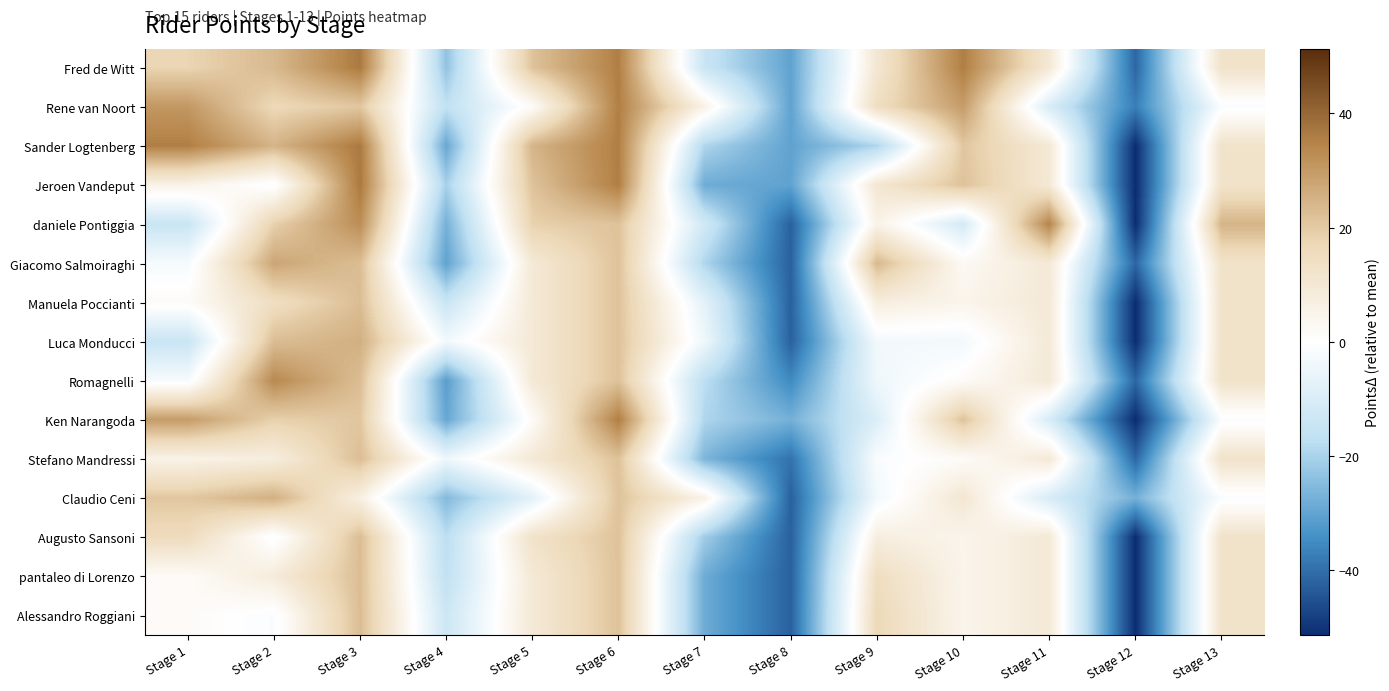

What is the difference between the highest and lowest values at Stage 6?

14.0